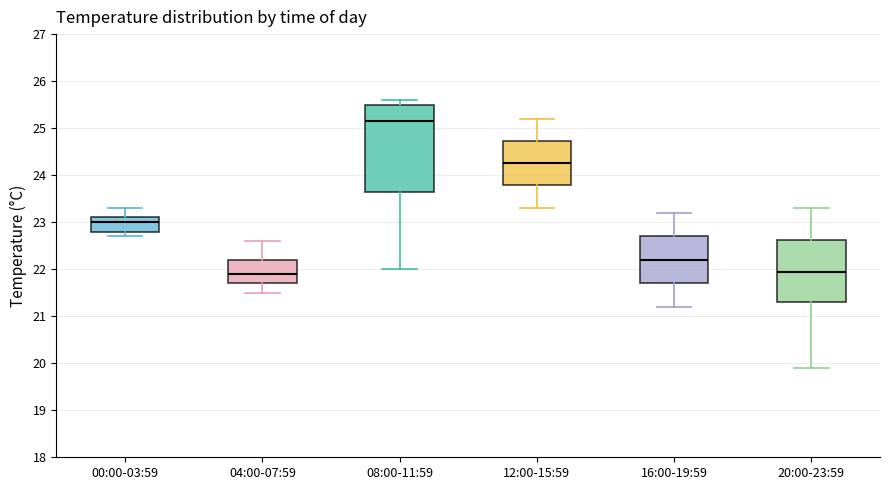

Reading left to right, transcribe this box plot: for each box, give where its median line is, the range the box spans, and where its two whiskers end, as read against the y-axis. The values are not printed on the chart, so give them approximately, as read against the axis.

00:00-03:59: median 23.0, box 22.8 to 23.1, whiskers 22.7 to 23.3
04:00-07:59: median 21.9, box 21.7 to 22.2, whiskers 21.5 to 22.6
08:00-11:59: median 25.2, box 23.7 to 25.5, whiskers 22.0 to 25.6
12:00-15:59: median 24.3, box 23.8 to 24.7, whiskers 23.3 to 25.2
16:00-19:59: median 22.2, box 21.7 to 22.7, whiskers 21.2 to 23.2
20:00-23:59: median 22.0, box 21.3 to 22.6, whiskers 19.9 to 23.3